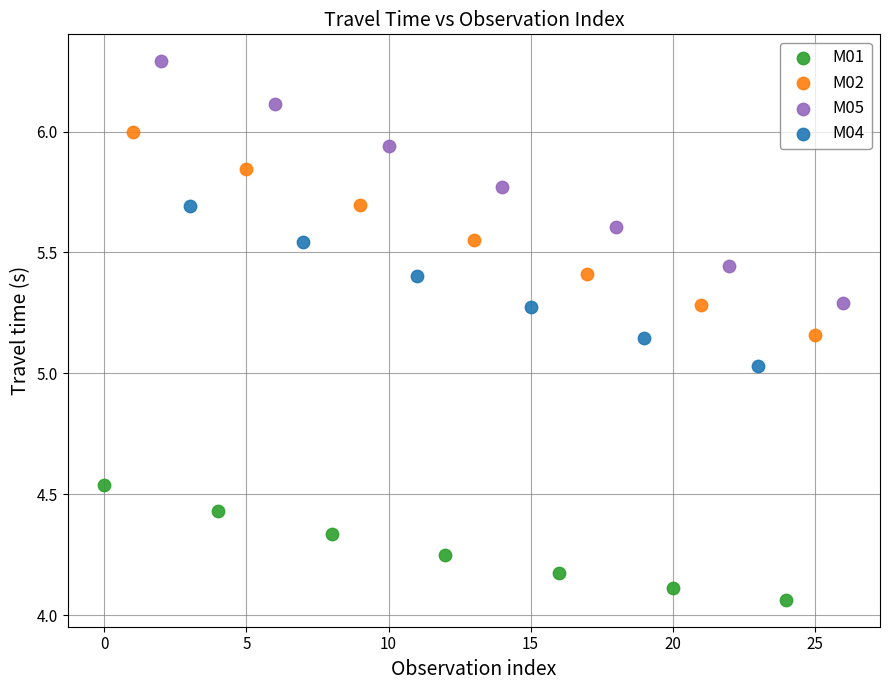

Which series contains the lowest Y value?

M01